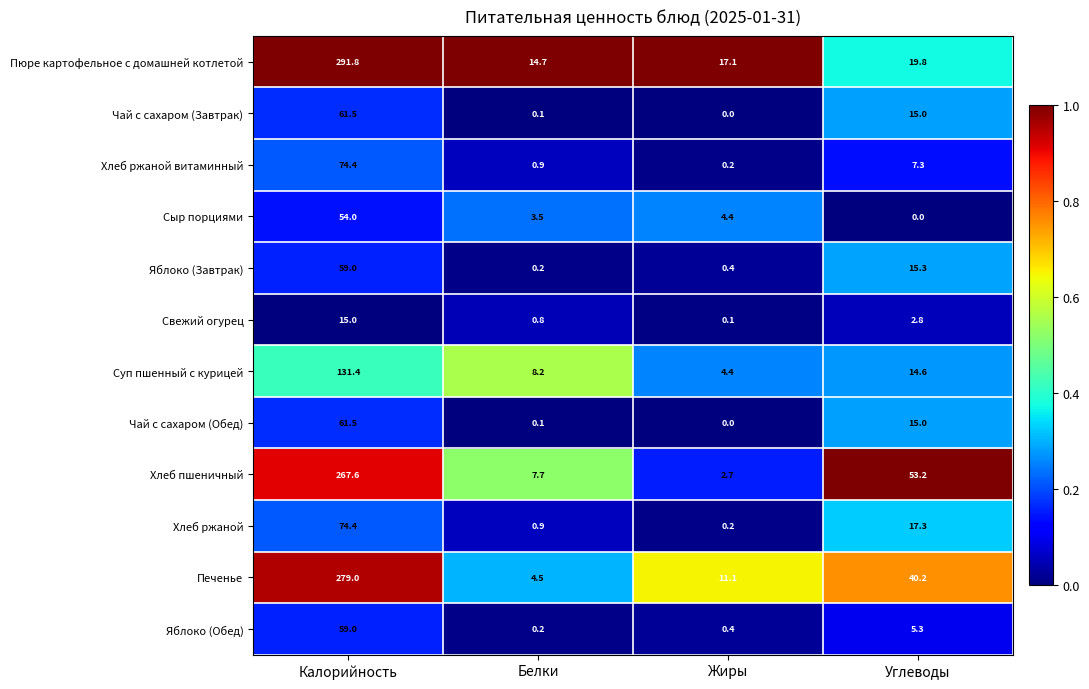

Is the value of Яблоко (Завтрак) at Калорийность greater than the value of Хлеб ржаной витаминный at Калорийность?

No